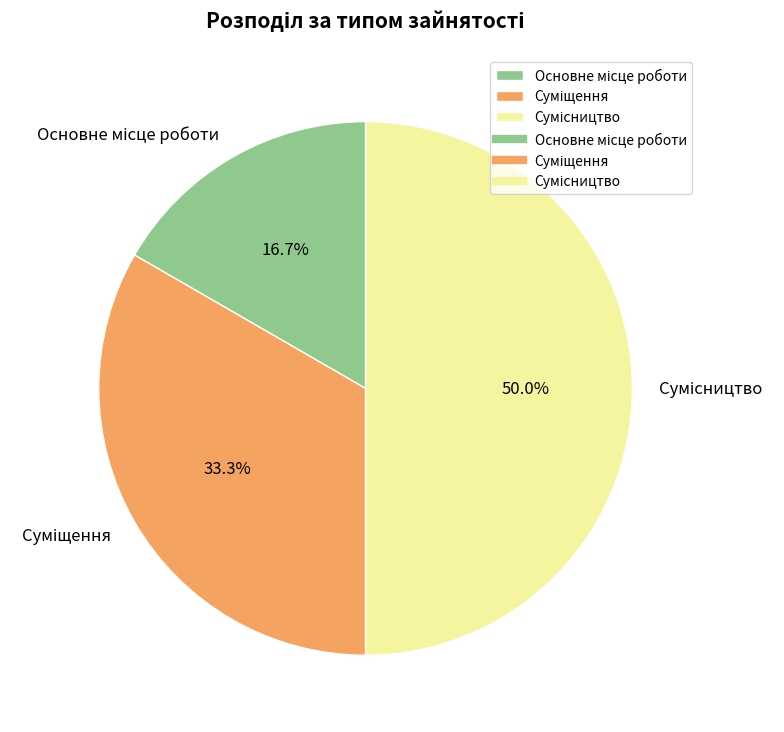

What is the largest slice in the pie chart?

Сумісництво